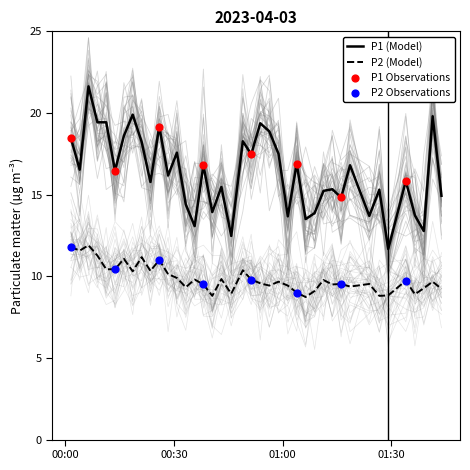

True or false: P2 (Model) and P1 (Model) cross at least once.

False